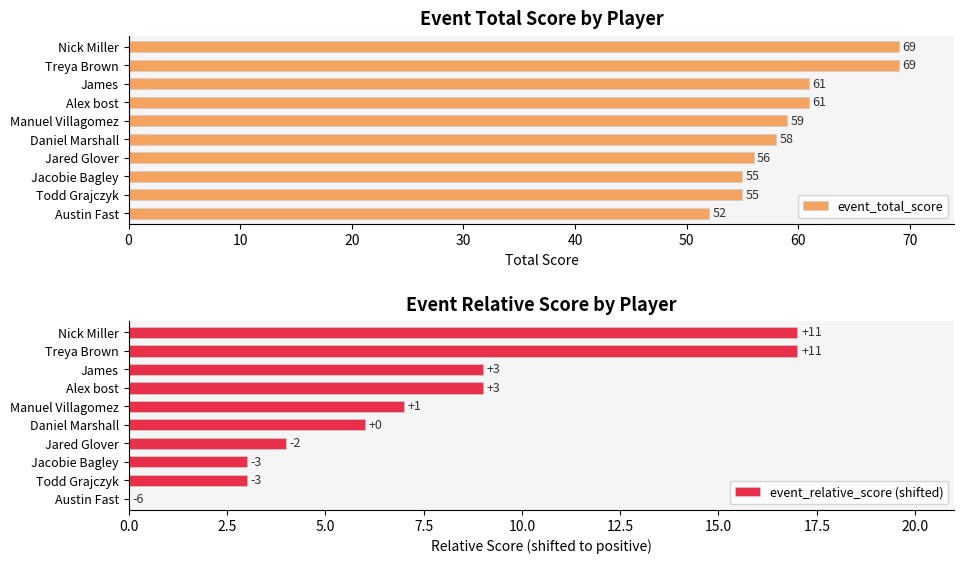

Does the chart contain any negative values?

No